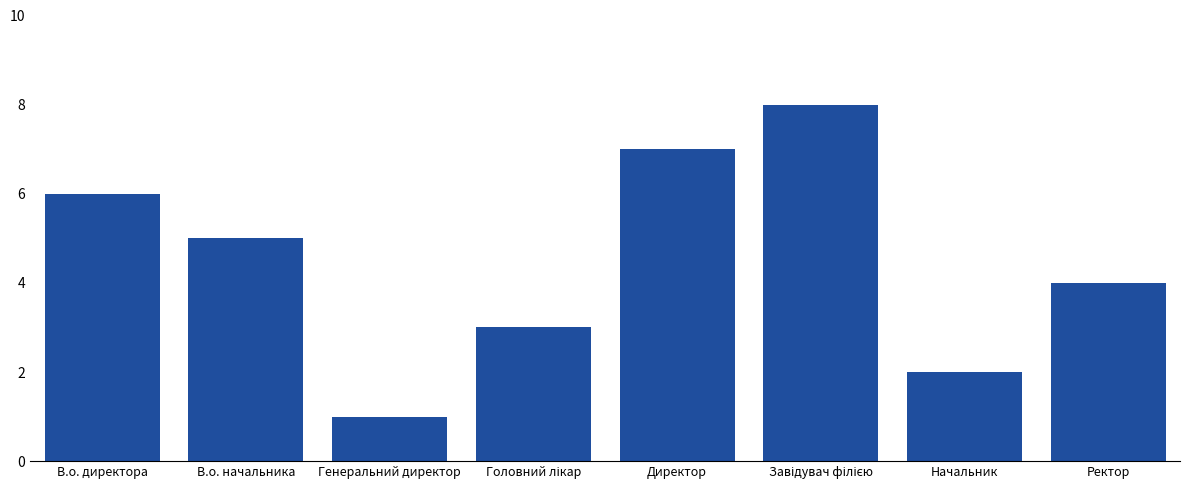

Reading right to left, transcribe all the data shown in this chart.

4	2	8	7	3	1	5	6